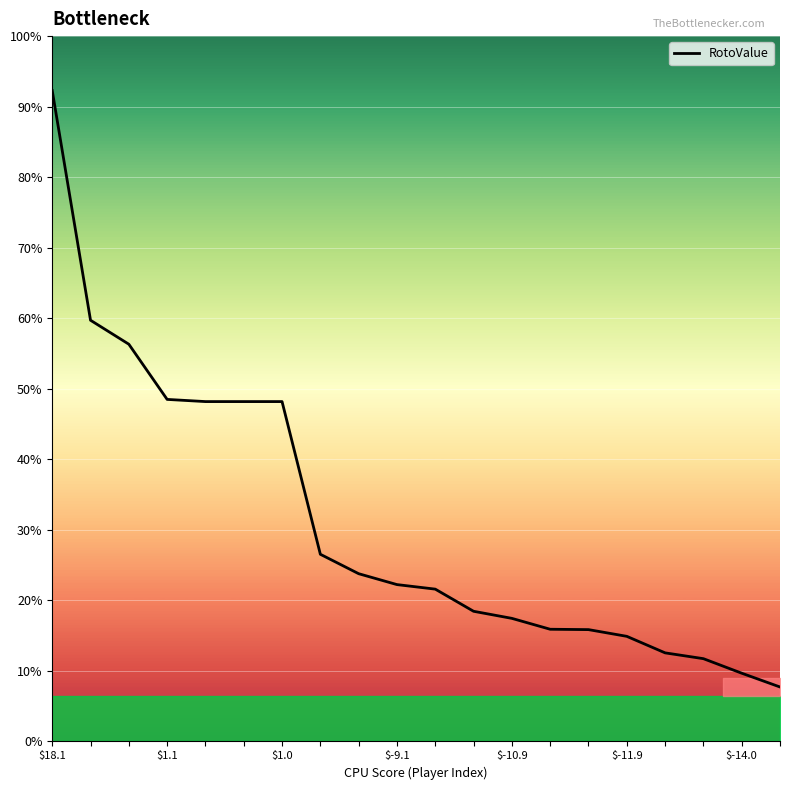

What is the value of the 1st point from the left?

18.1